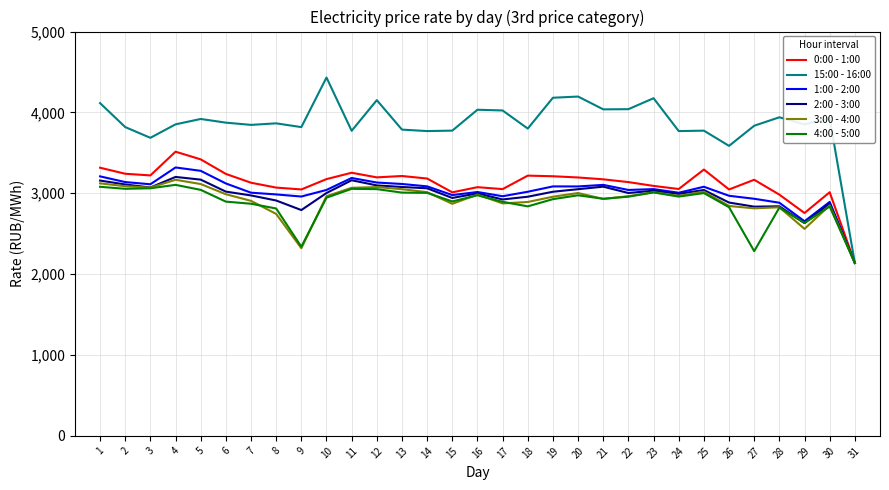

Which label corresponds to the largest value in the chart?

10